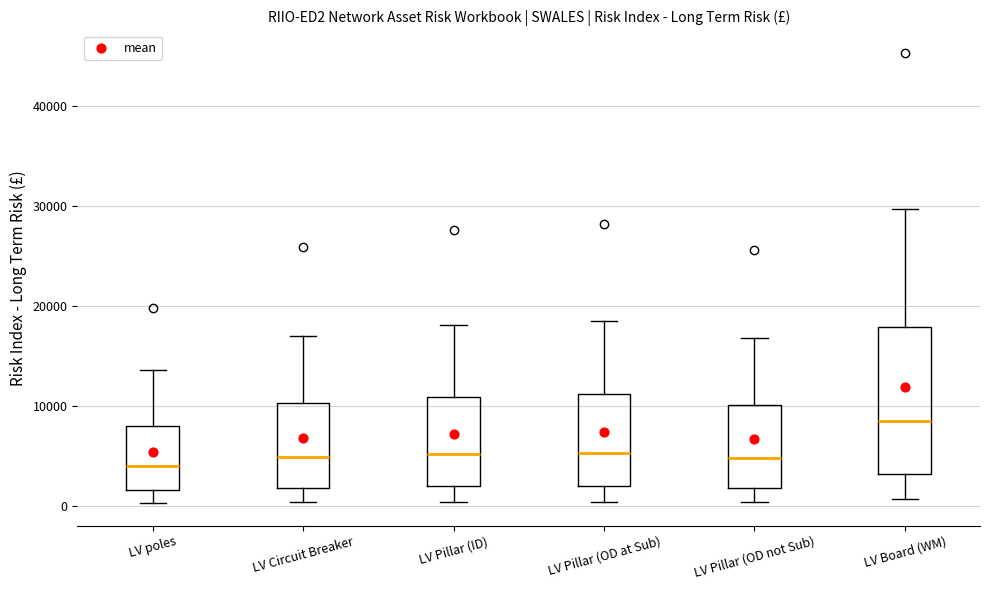

Which box's median line is the highest?

LV Board (WM)